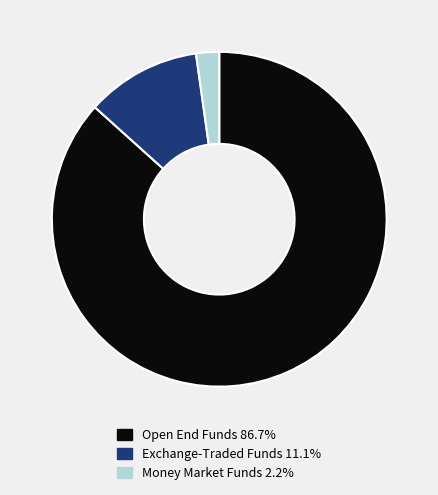

Is there a majority slice in this chart?

Yes